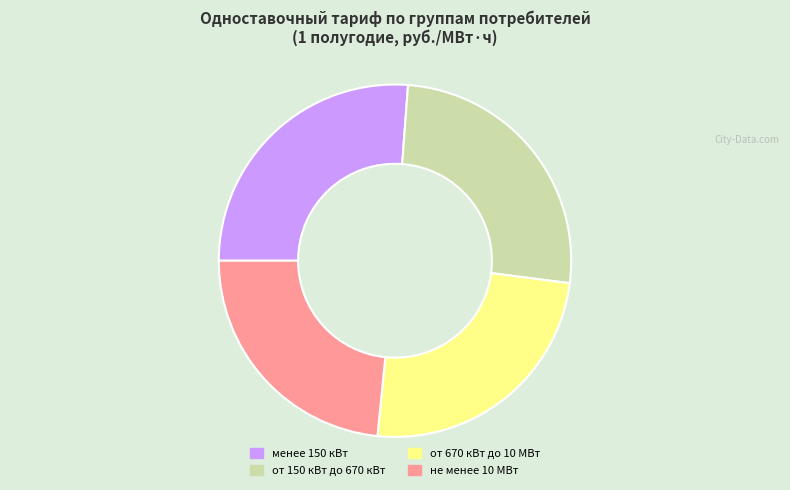

The менее 150 кВт slice represents 26% of the pie. True or false?

True